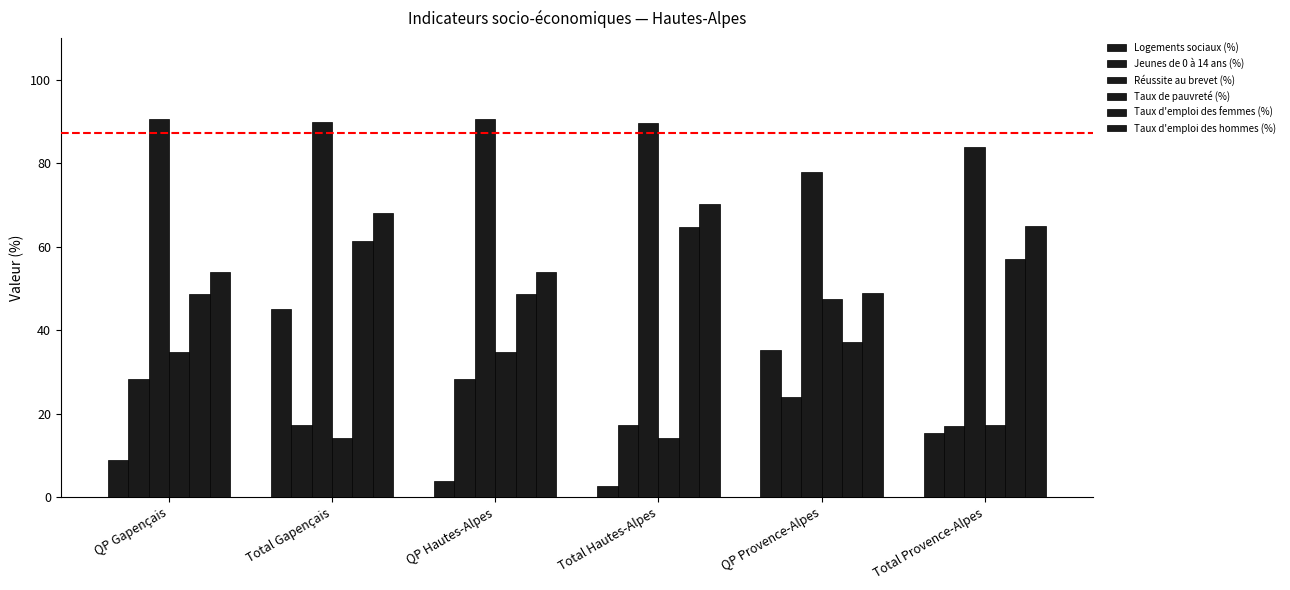

How many bars are there in total?

36